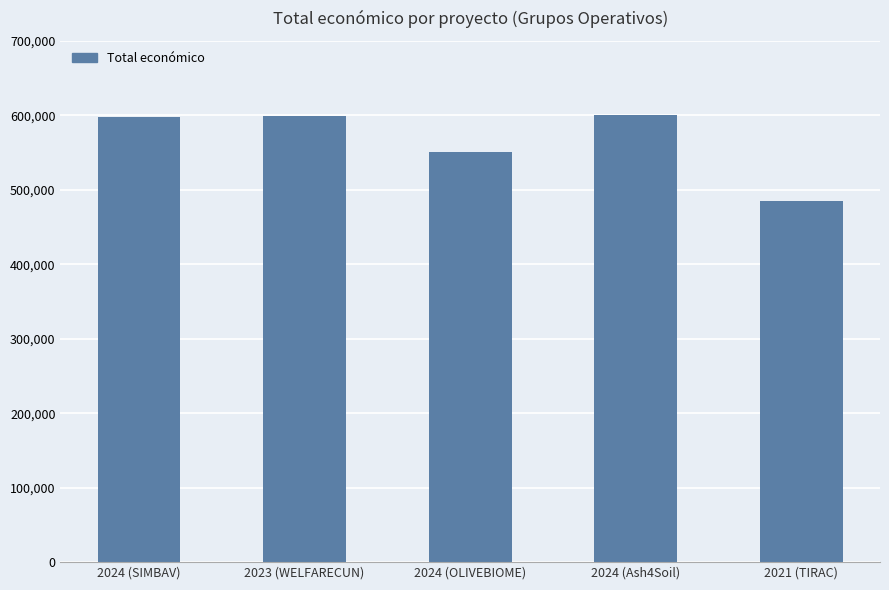

At which category does the chart reach its minimum across all series?

2021 (TIRAC)